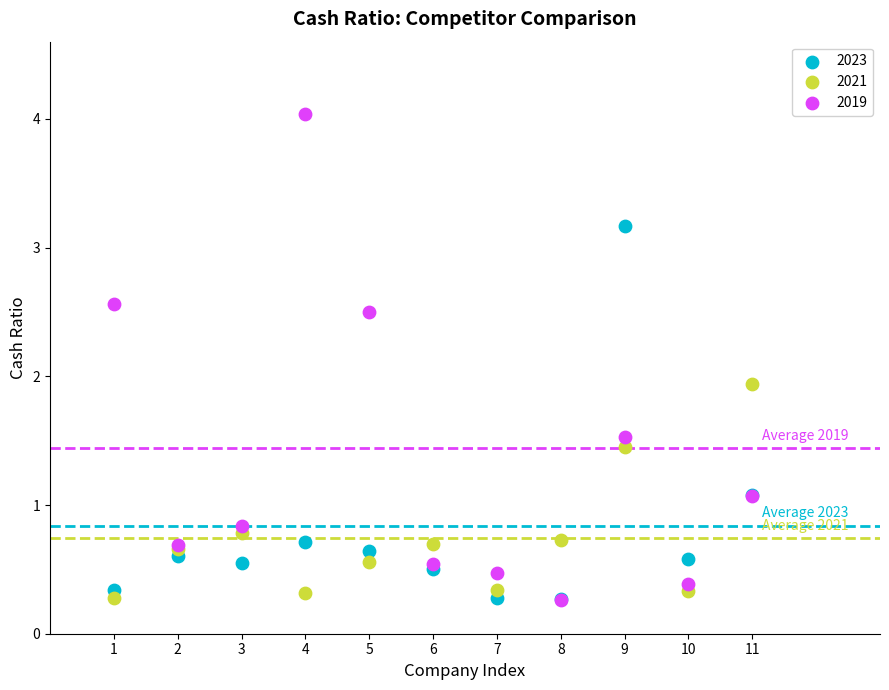

Across all series, what Y value is closest to 2?

1.9